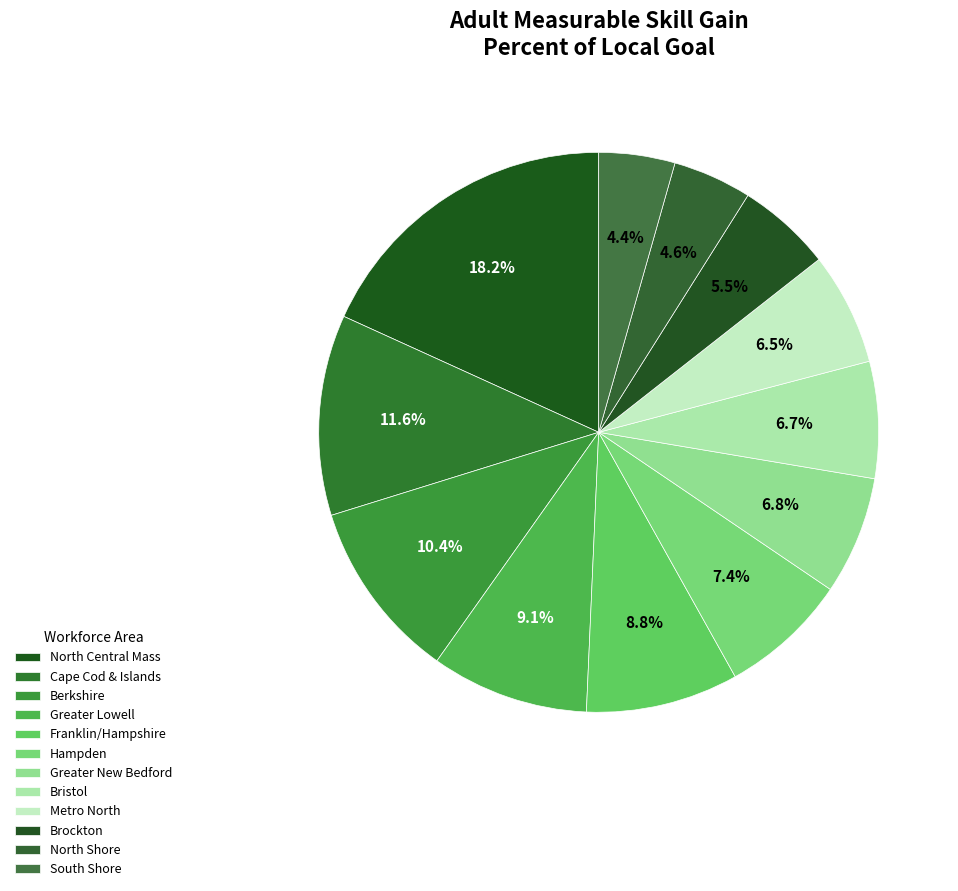

How many segments does this pie chart have?

12